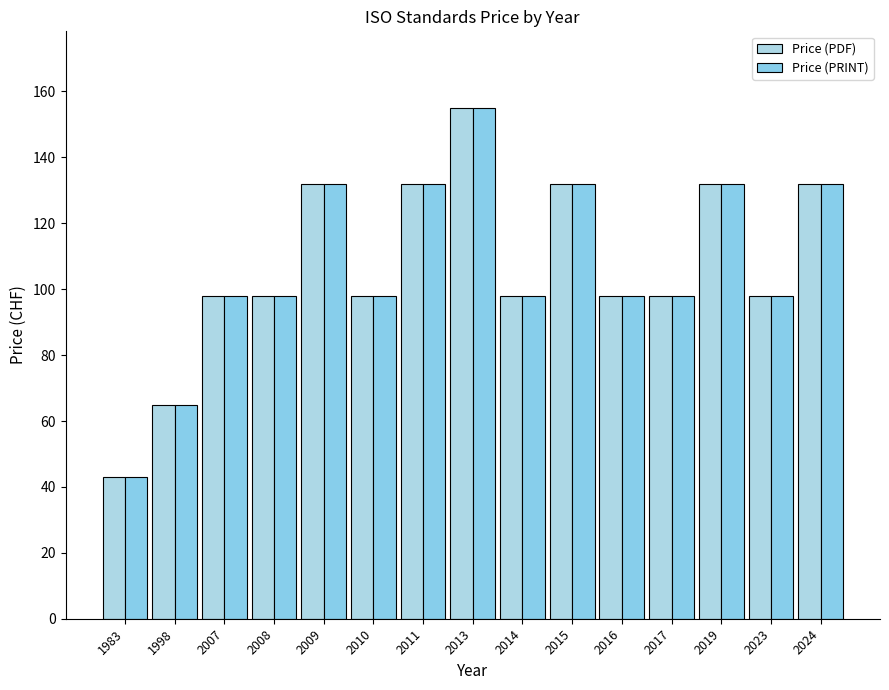

At which category is the sum across all series the highest?

2013